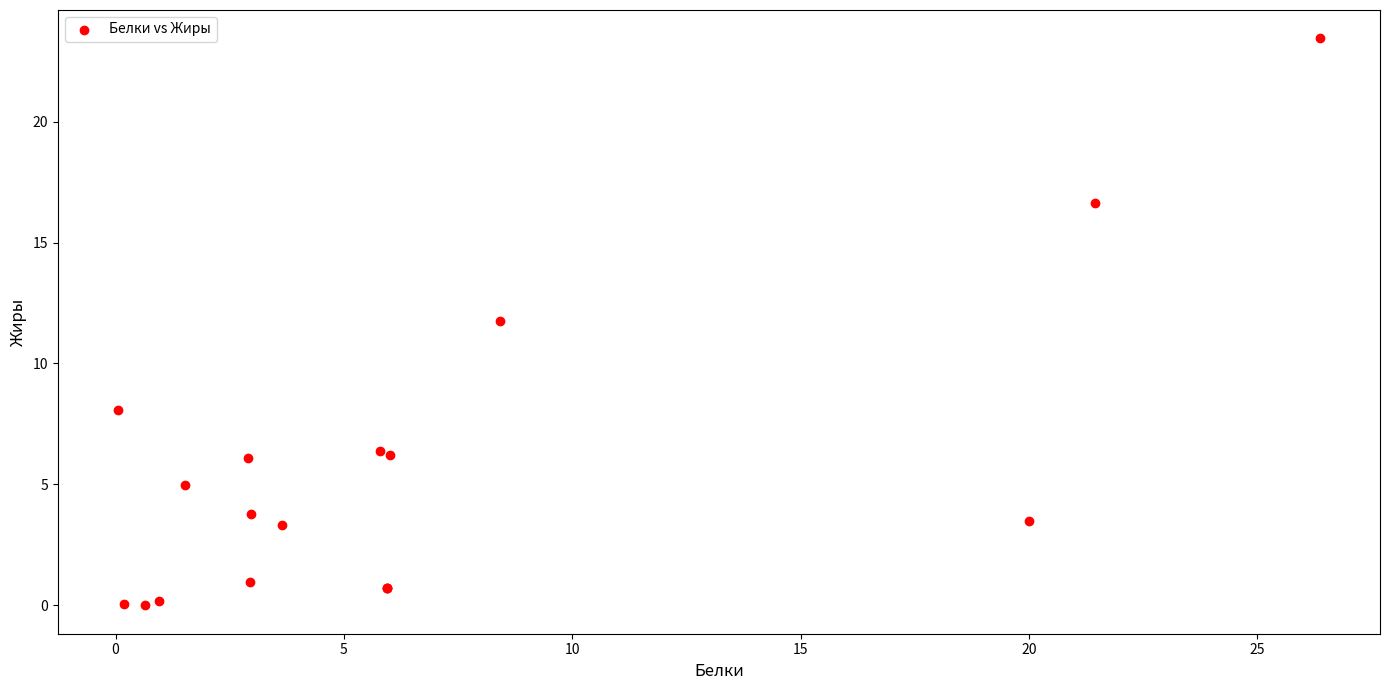

What Y value in the scatter plot is closest to 11?

11.8